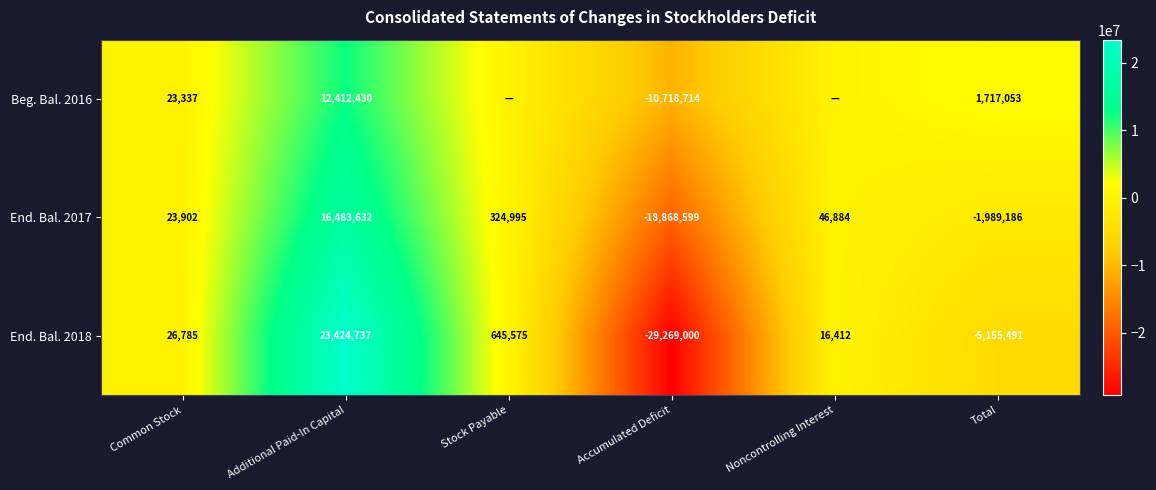

Is the value of End. Bal. 2017 at Accumulated Deficit greater than the value of Beg. Bal. 2016 at Accumulated Deficit?

No